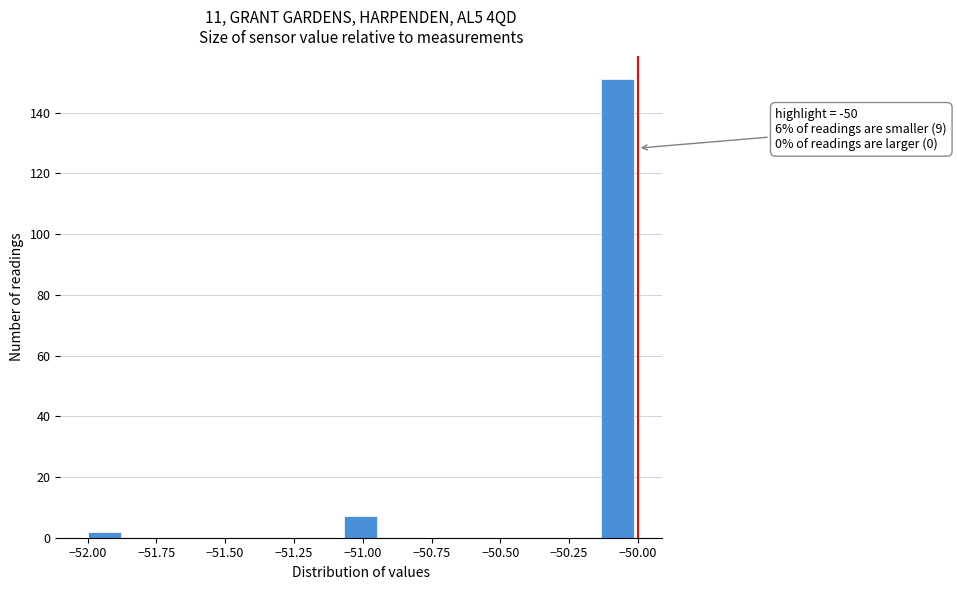

Read against the x-axis, roughly where is the centre of the tallest bar?

-50.05